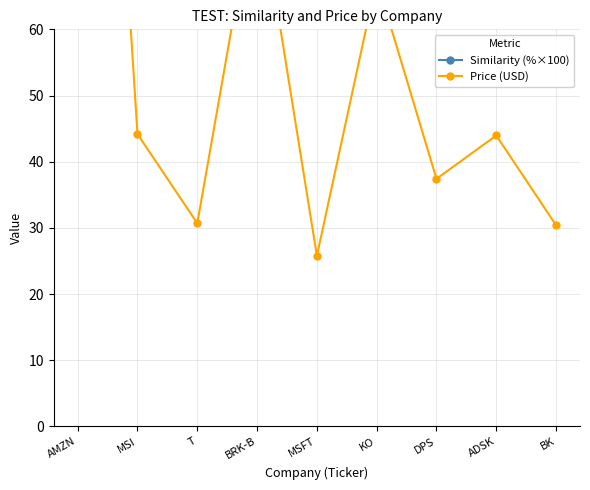

What is the difference between the maximum and minimum values in the Price (USD) series?

159.5